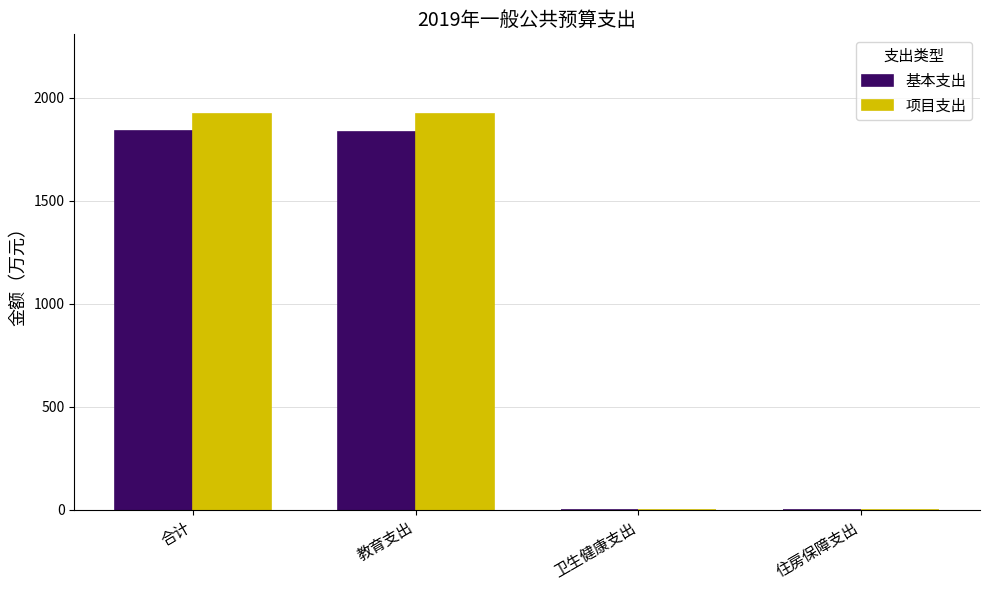

What is the sum of the 项目支出 values at 住房保障支出 and 合计?

1922.2